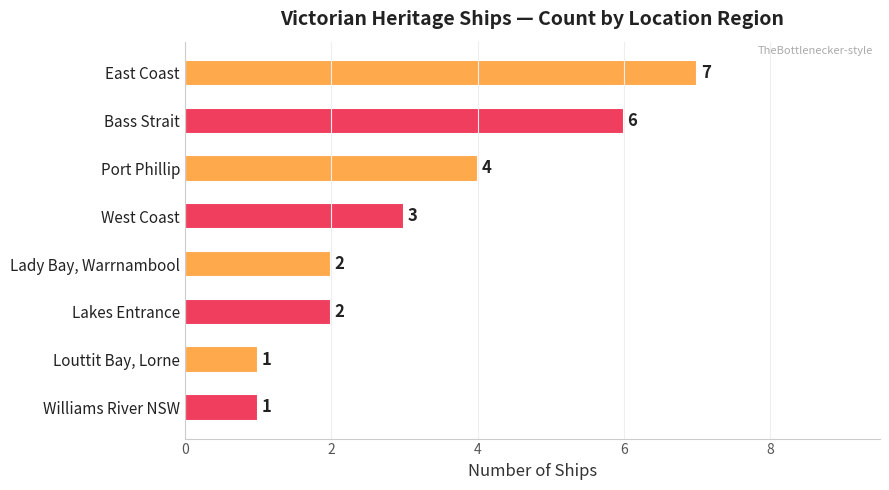

At which label is the value closest to 4?

Port Phillip